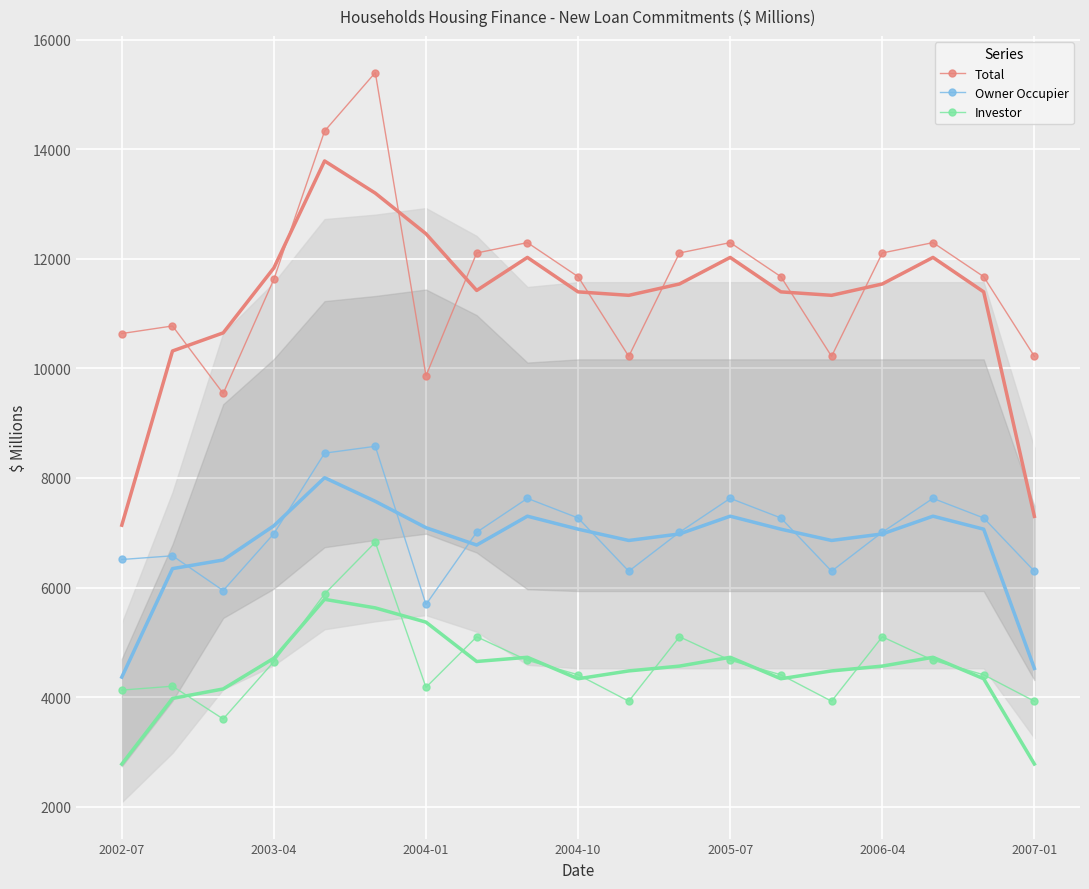

Which series has the largest range (max minus min)?

Total